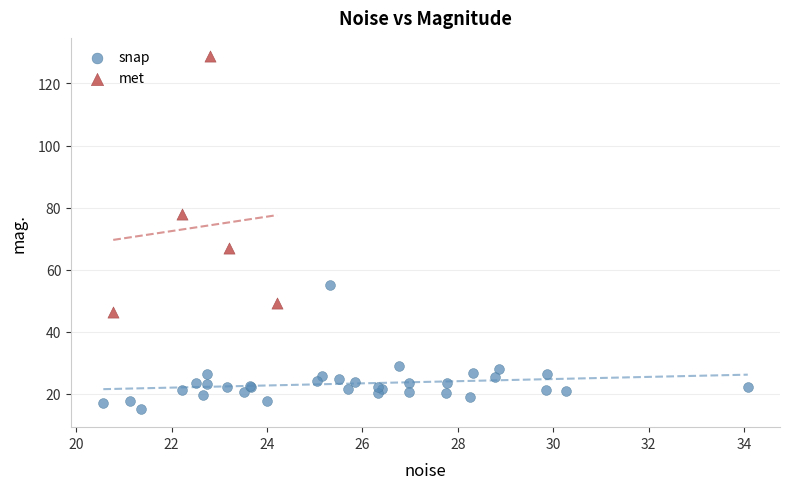

Which series reaches the maximum Y coordinate?

met